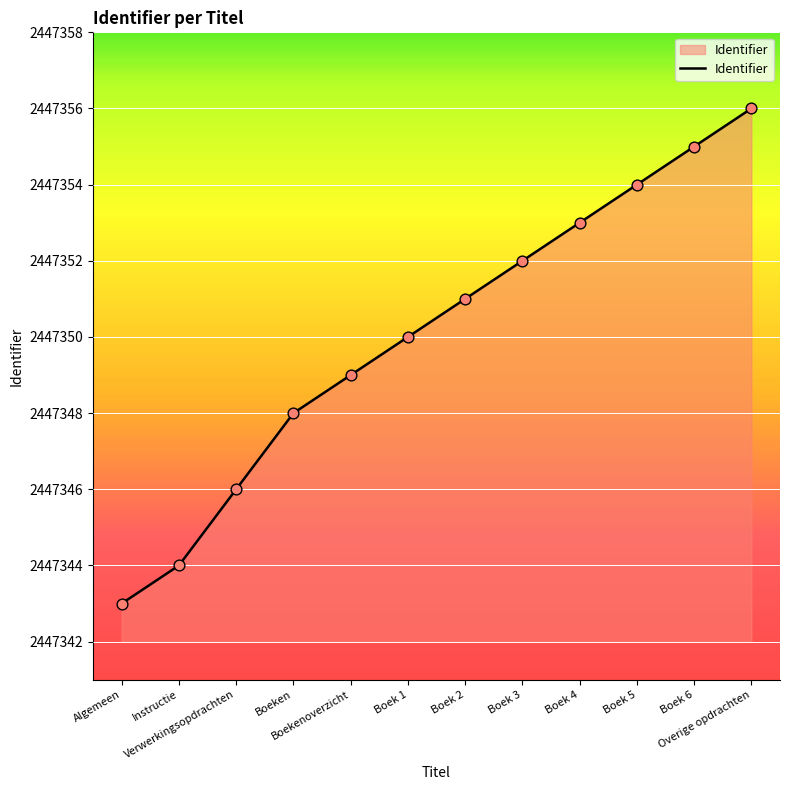

What is the change in value from Boek 2 to Boek 6?

+4